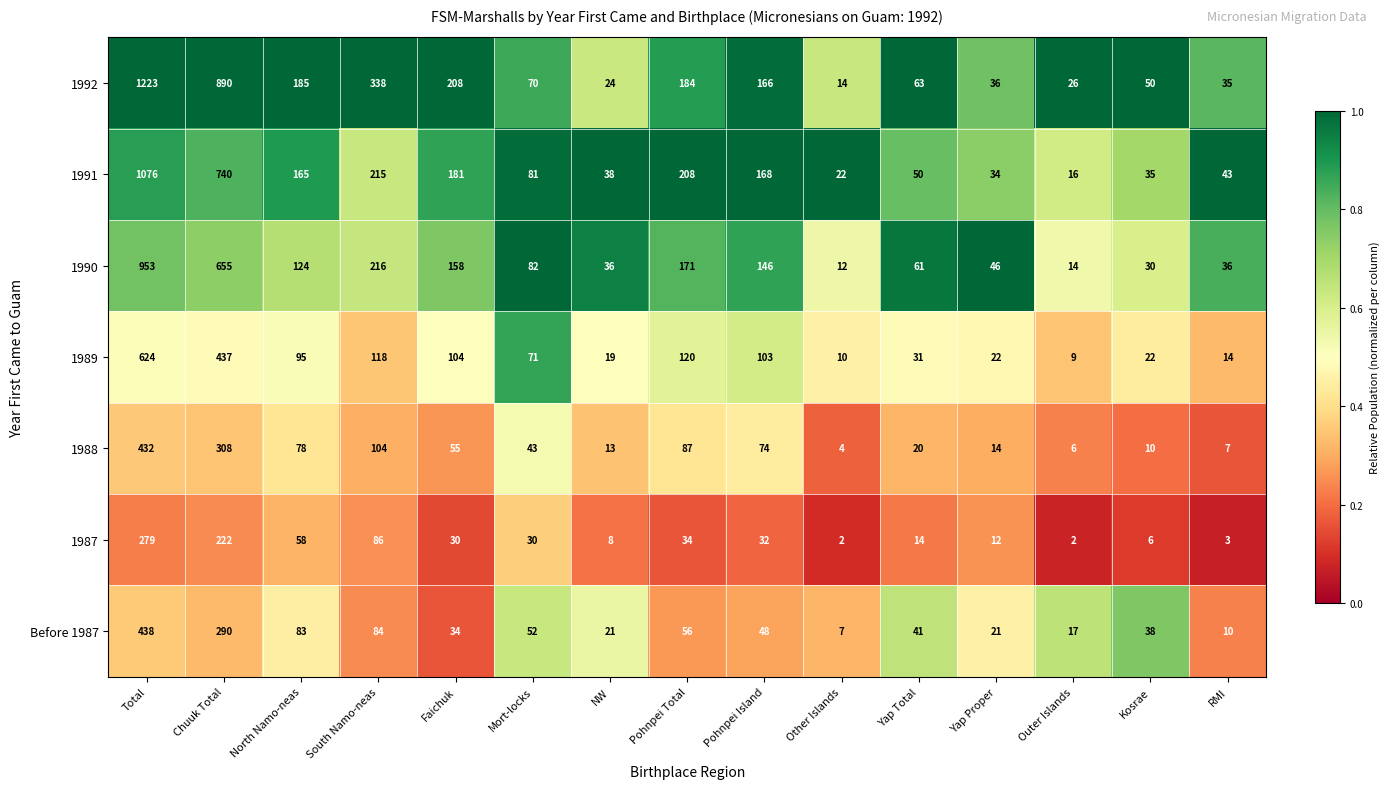

Rank the series by their maximum value, from highest to lowest.

1992, 1991, 1990, 1989, Before 1987, 1988, 1987